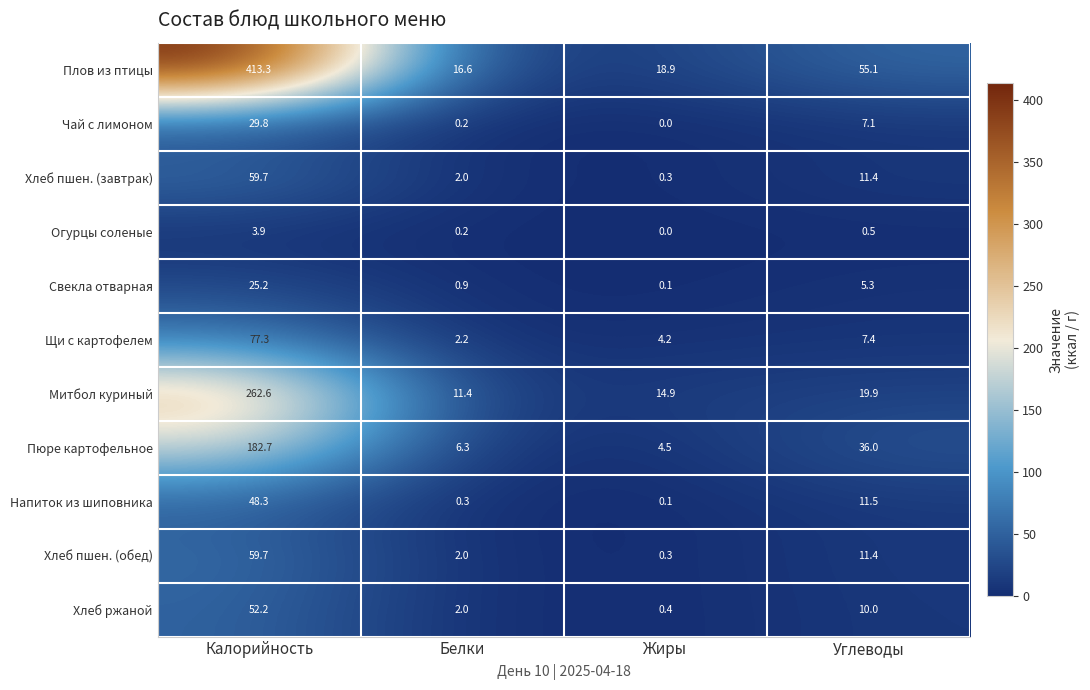

The Хлеб пшен. (обед) series shows 19.6 at Углеводы. True or false?

False